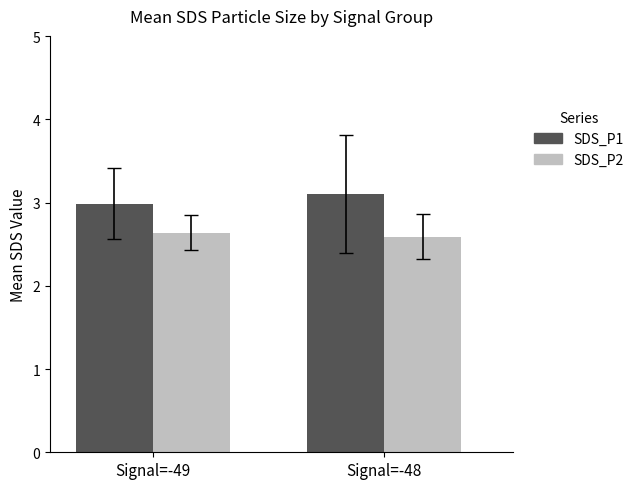

Rank the series by their maximum value, from lowest to highest.

SDS_P2, SDS_P1